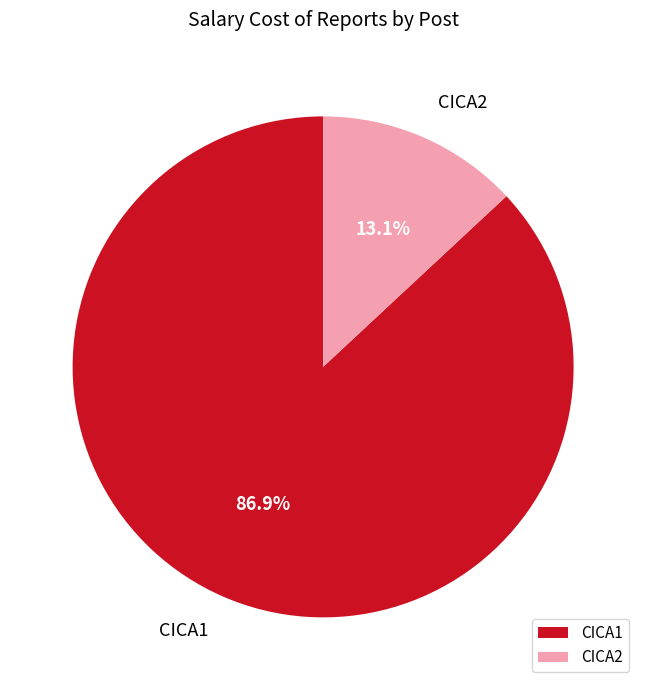

Is it true that CICA2 is 13% of the pie?

True